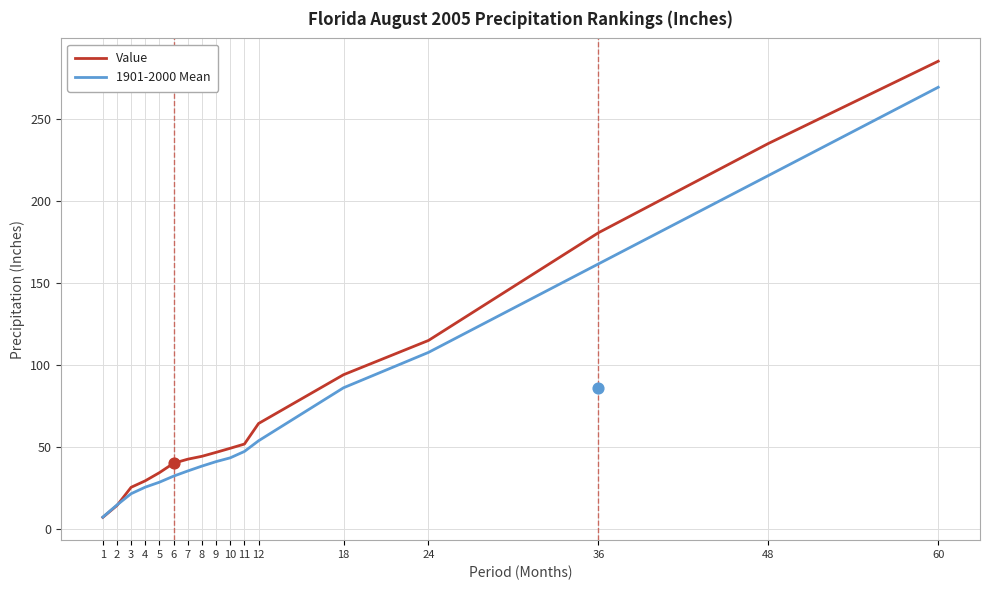

What are all the series names shown in the legend?

Value, 1901-2000 Mean